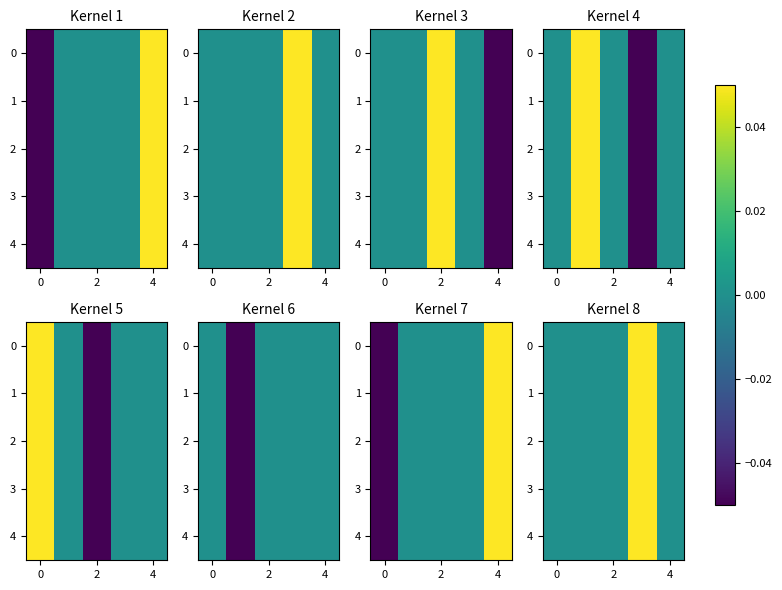

How many values in 3 are above zero?

1